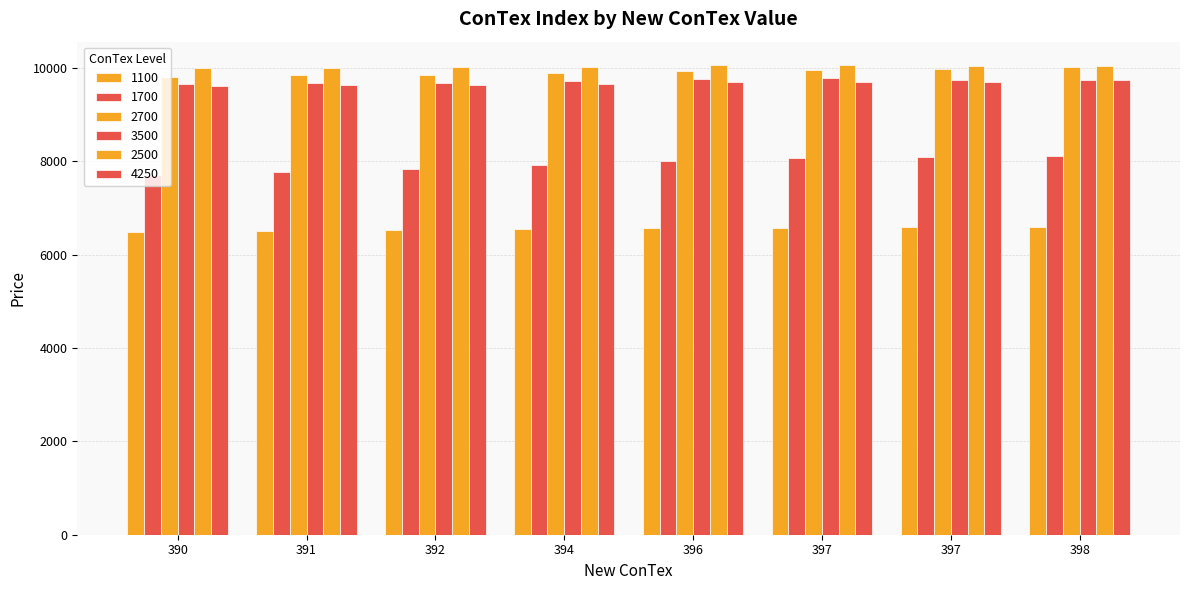

Does the chart contain any negative values?

No